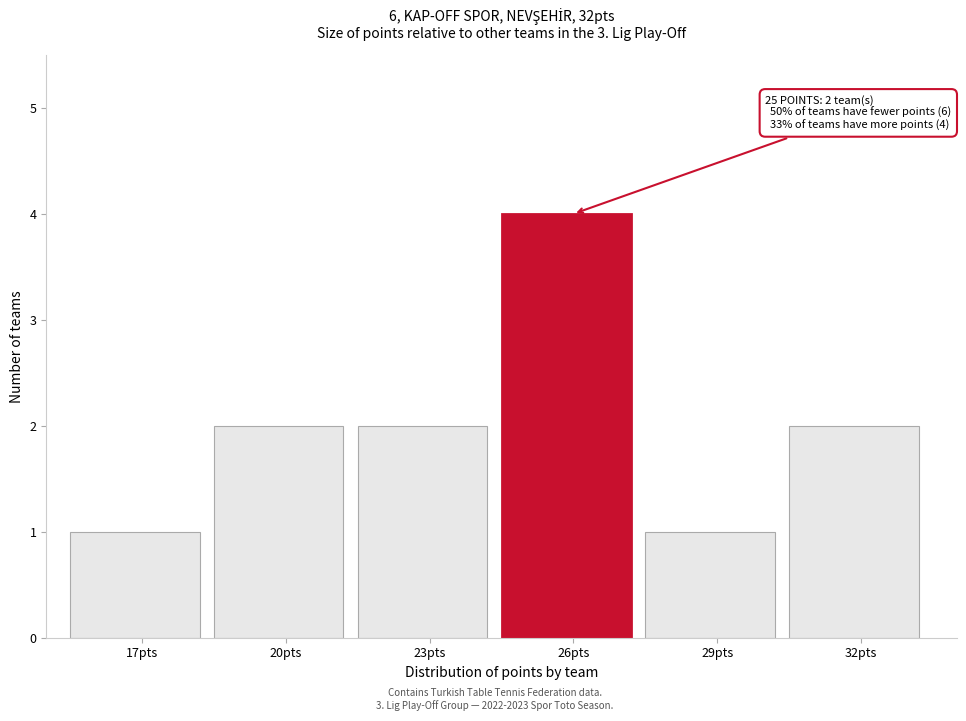

Reading left to right, extract all data points from this chart.

1	2	2	4	1	2